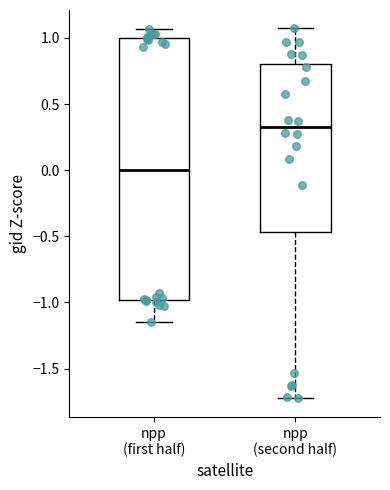

Comparing the boxes themselves (not the whiskers), which one is the tallest?

npp (first half)